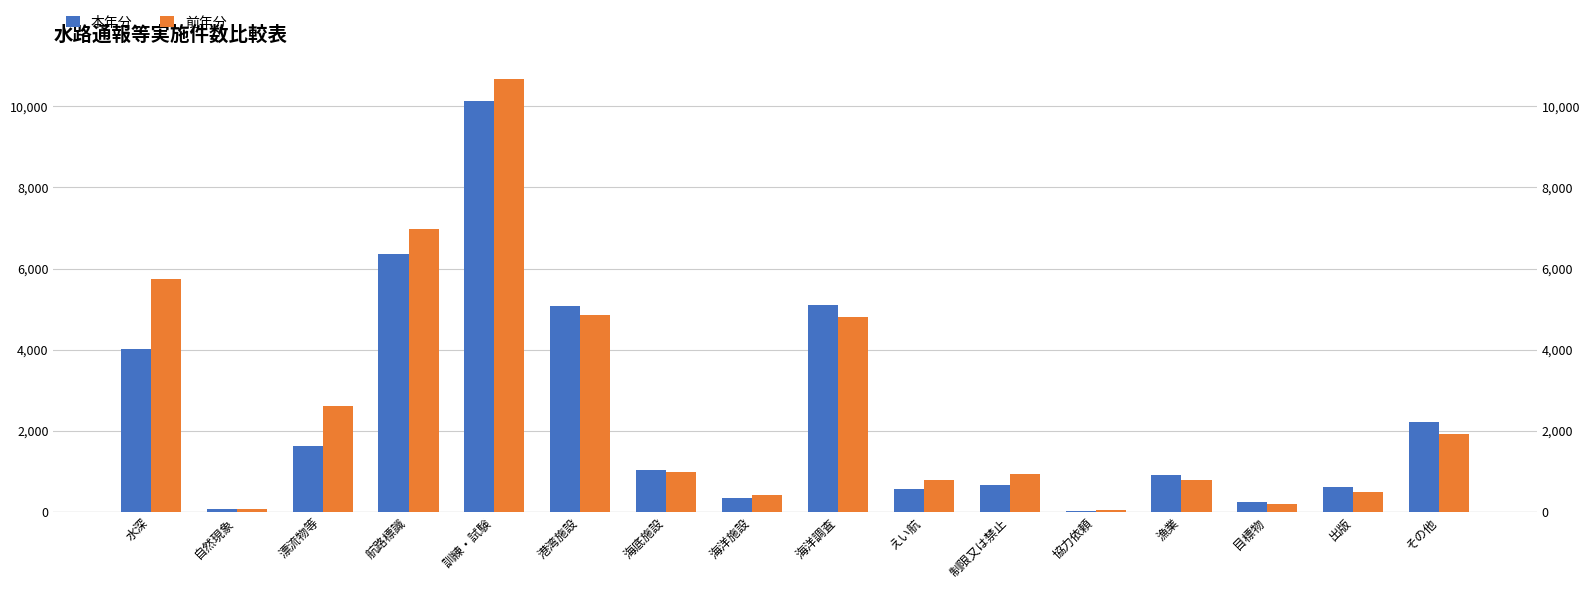

The 本年分 series shows 2209 at その他. True or false?

True